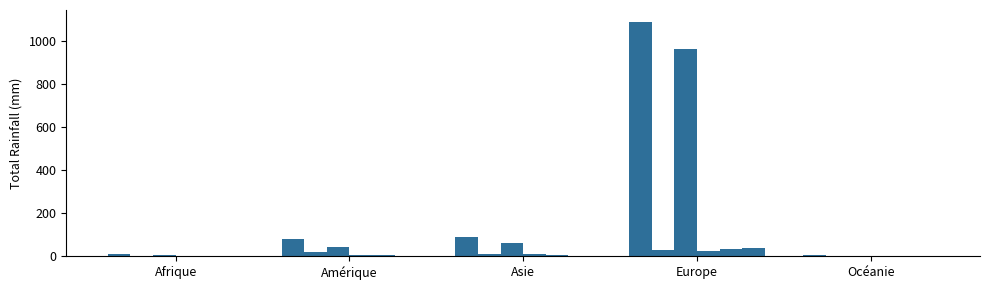

How many groups of bars are there?

5